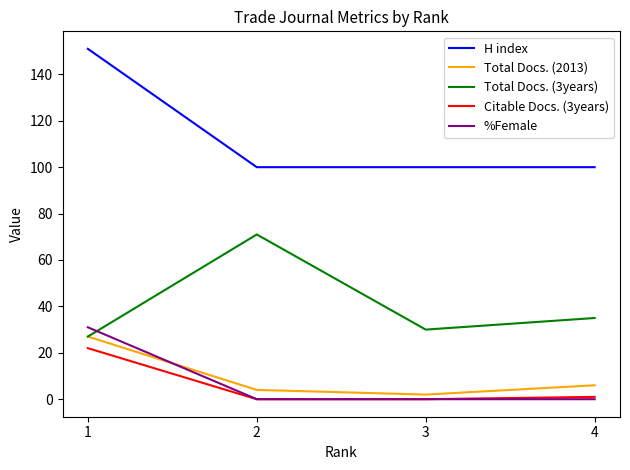

At which category is the sum across all series the highest?

1